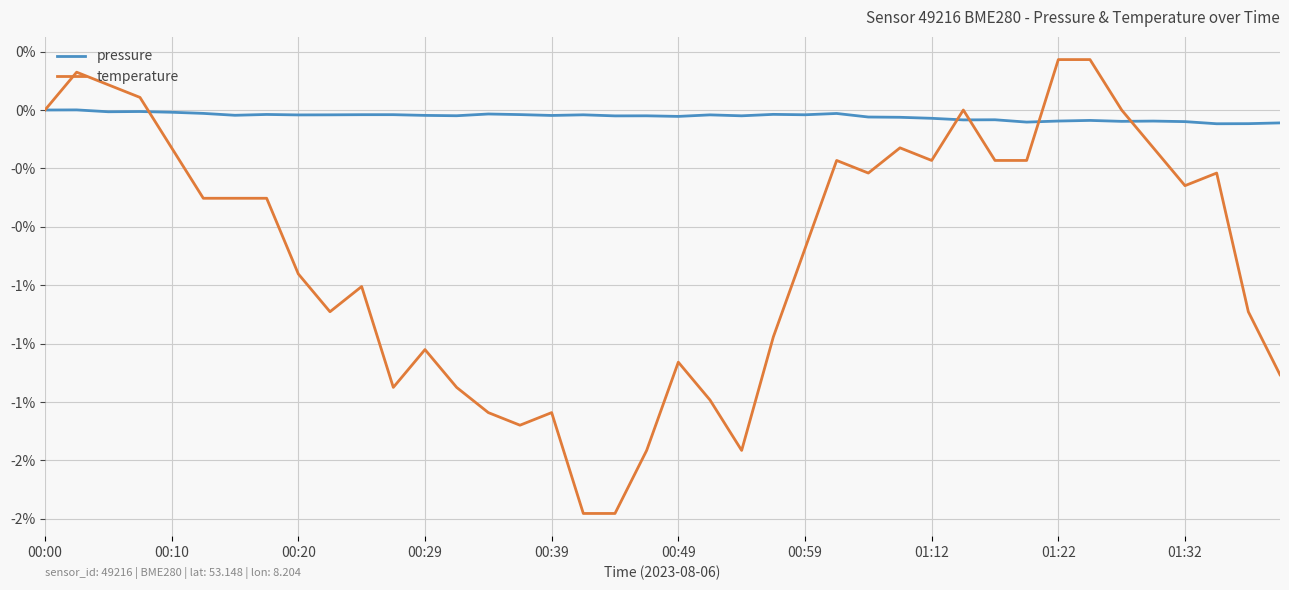

Is this an area chart (filled region under the line)?

No